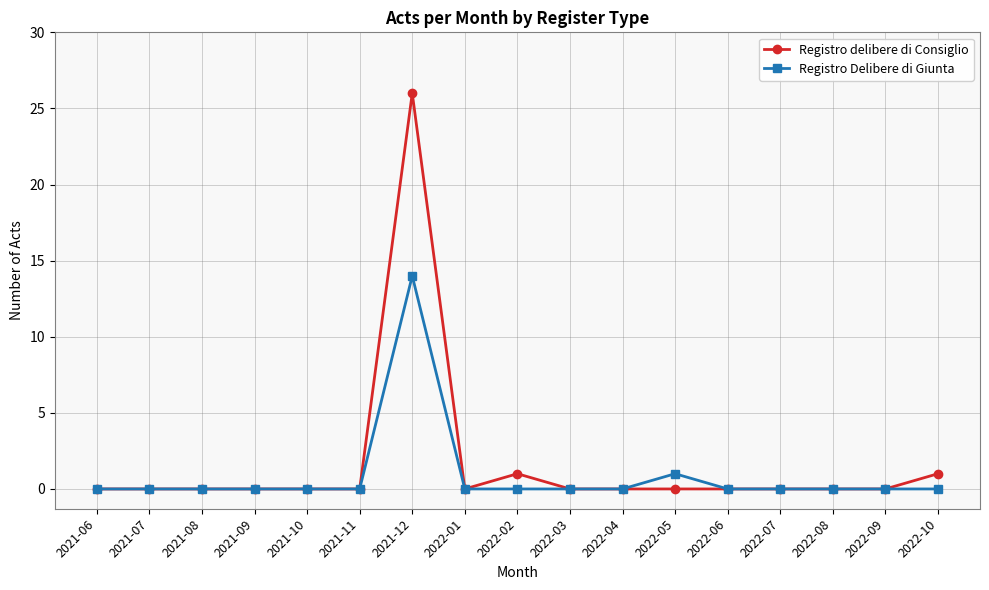

Does the chart have visible grid lines?

Yes